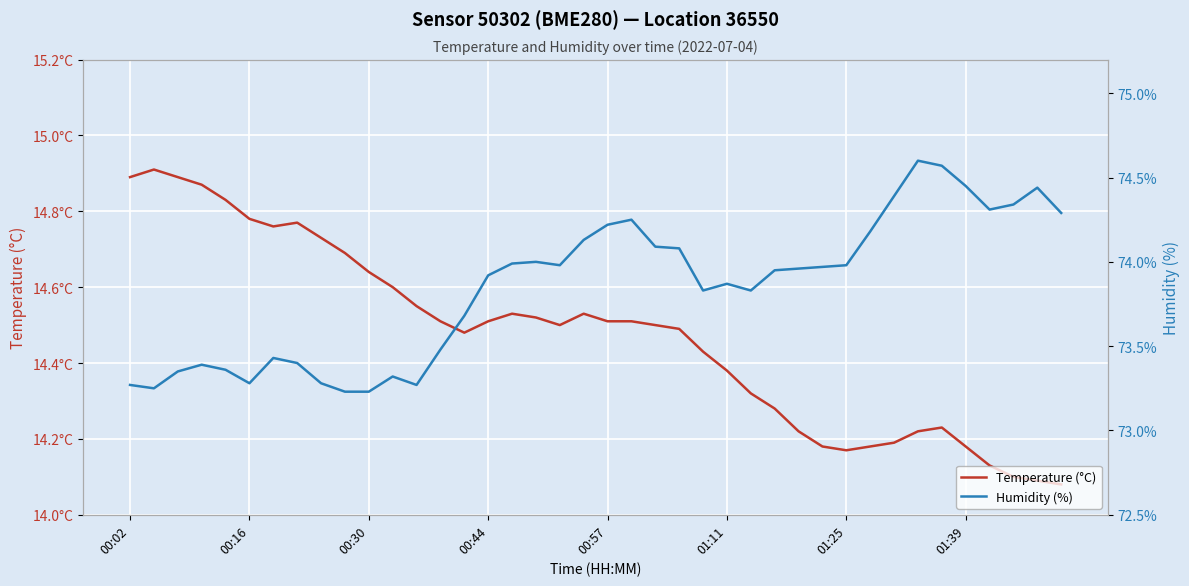

Which category has the lowest value in the Temperature (°C) series?

39